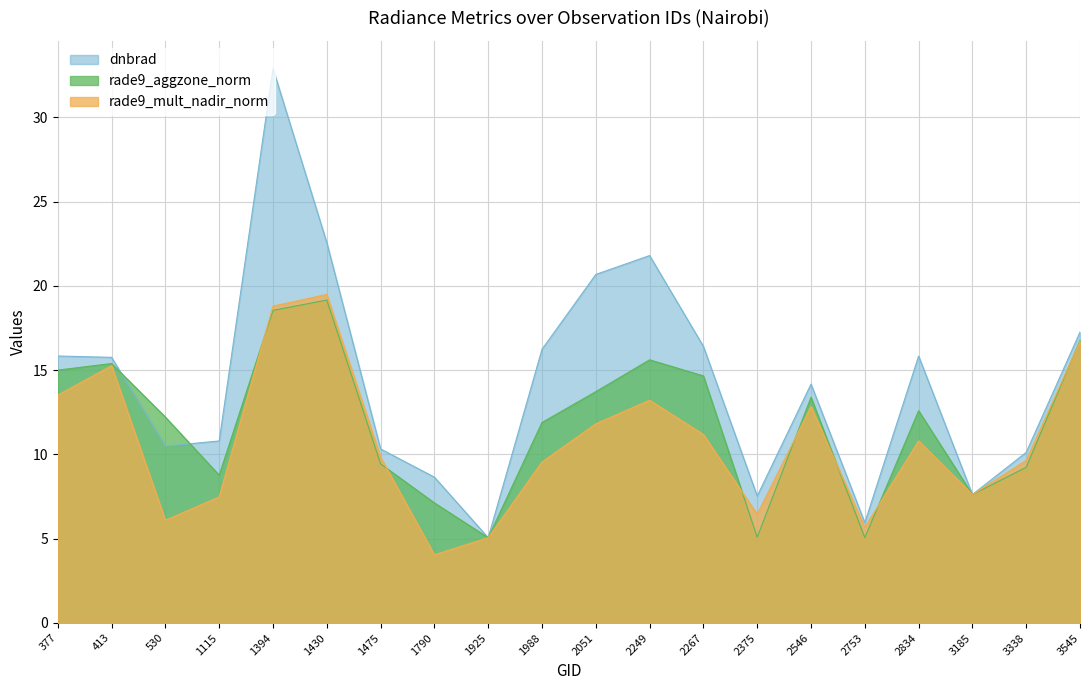

Reading left to right, transcribe all the data shown in this chart.

dnbrad: 377=15.8	413=15.8	530=10.5	1115=10.8	1394=32.9	1430=22.6	1475=10.3	1790=8.7	1925=5.1	1988=16.2	2051=20.7	2249=21.8	2267=16.4	2375=7.5	2546=14.2	2753=6.0	2834=15.8	3185=7.6	3338=10.1	3545=17.3
rade9_aggzone_norm: 377=15.0	413=15.4	530=12.2	1115=8.8	1394=18.5	1430=19.2	1475=9.4	1790=7.1	1925=5.1	1988=11.9	2051=13.7	2249=15.6	2267=14.7	2375=5.1	2546=13.4	2753=5.1	2834=12.6	3185=7.6	3338=9.2	3545=16.8
rade9_mult_nadir_norm: 377=13.5	413=15.3	530=6.1	1115=7.5	1394=18.8	1430=19.5	1475=9.8	1790=4.0	1925=5.1	1988=9.6	2051=11.8	2249=13.2	2267=11.2	2375=6.4	2546=12.8	2753=5.7	2834=10.8	3185=7.6	3338=9.6	3545=16.7